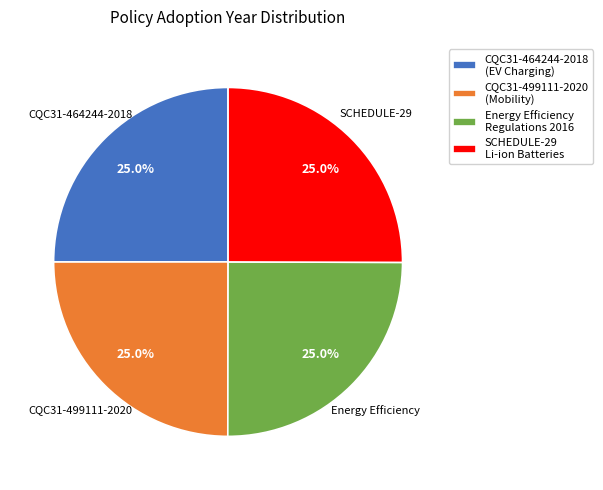

Combined, what portion of the pie is CQC31-464244-2018 (EV Charging) and Energy Efficiency Regulations 2016?

50.0%